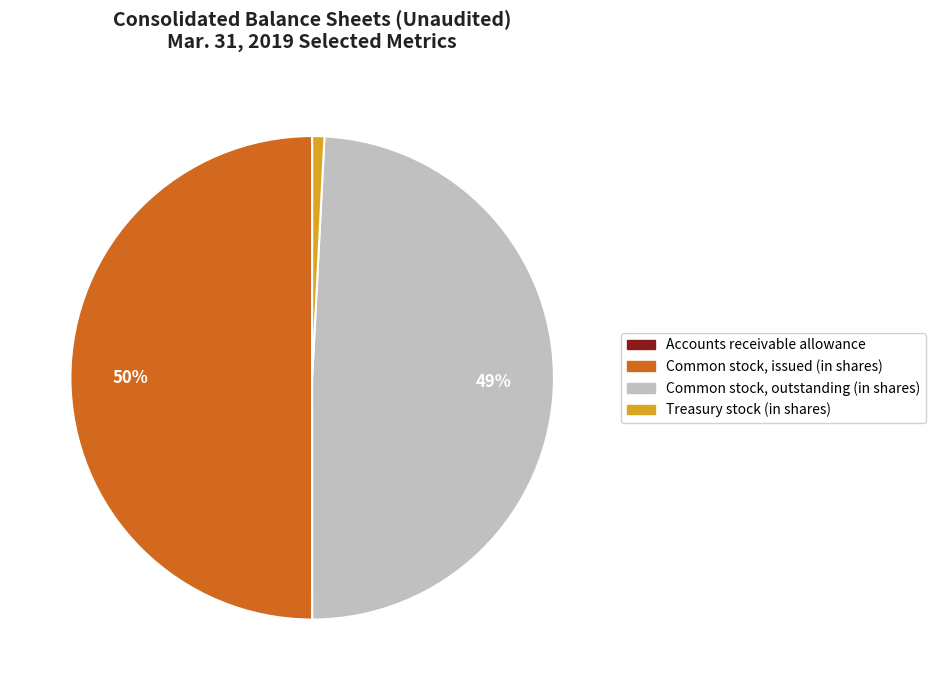

To the nearest percent, what is the combined percentage of Common stock, issued (in shares) and Treasury stock (in shares)?

51%